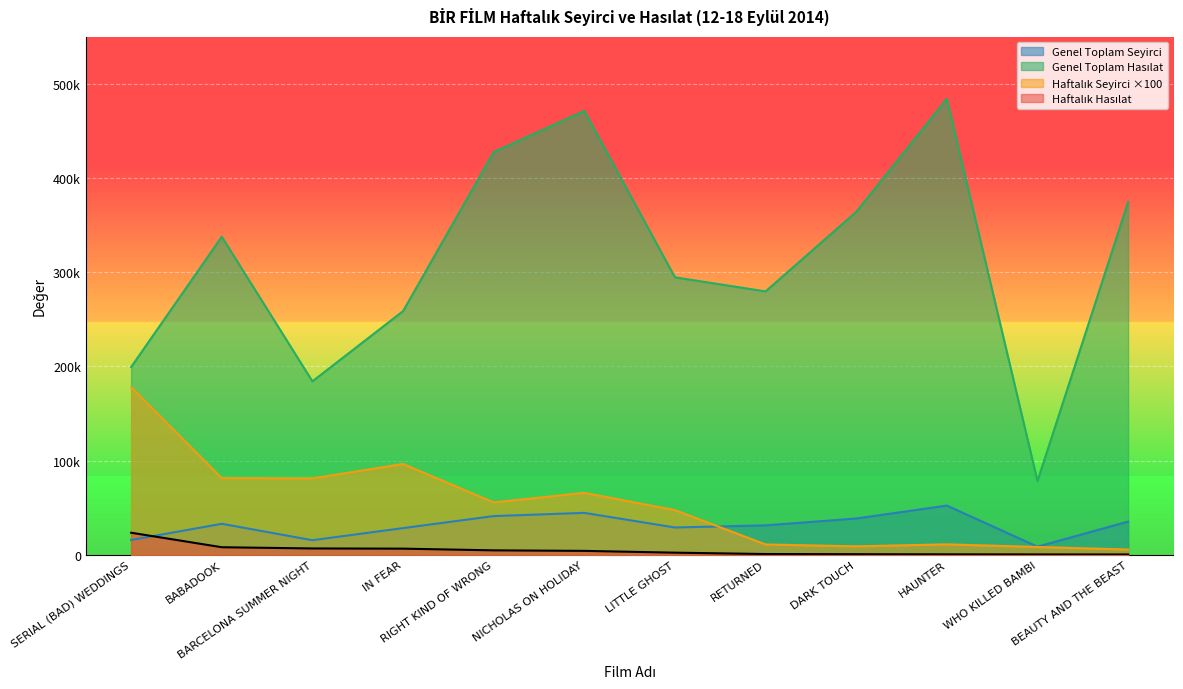

List the labels in order of Haftalık Seyirci value, largest first.

SERIAL (BAD) WEDDINGS, IN FEAR, BABADOOK, BARCELONA SUMMER NIGHT, NICHOLAS ON HOLIDAY, RIGHT KIND OF WRONG, LITTLE GHOST, HAUNTER, RETURNED, DARK TOUCH, WHO KILLED BAMBI, BEAUTY AND THE BEAST